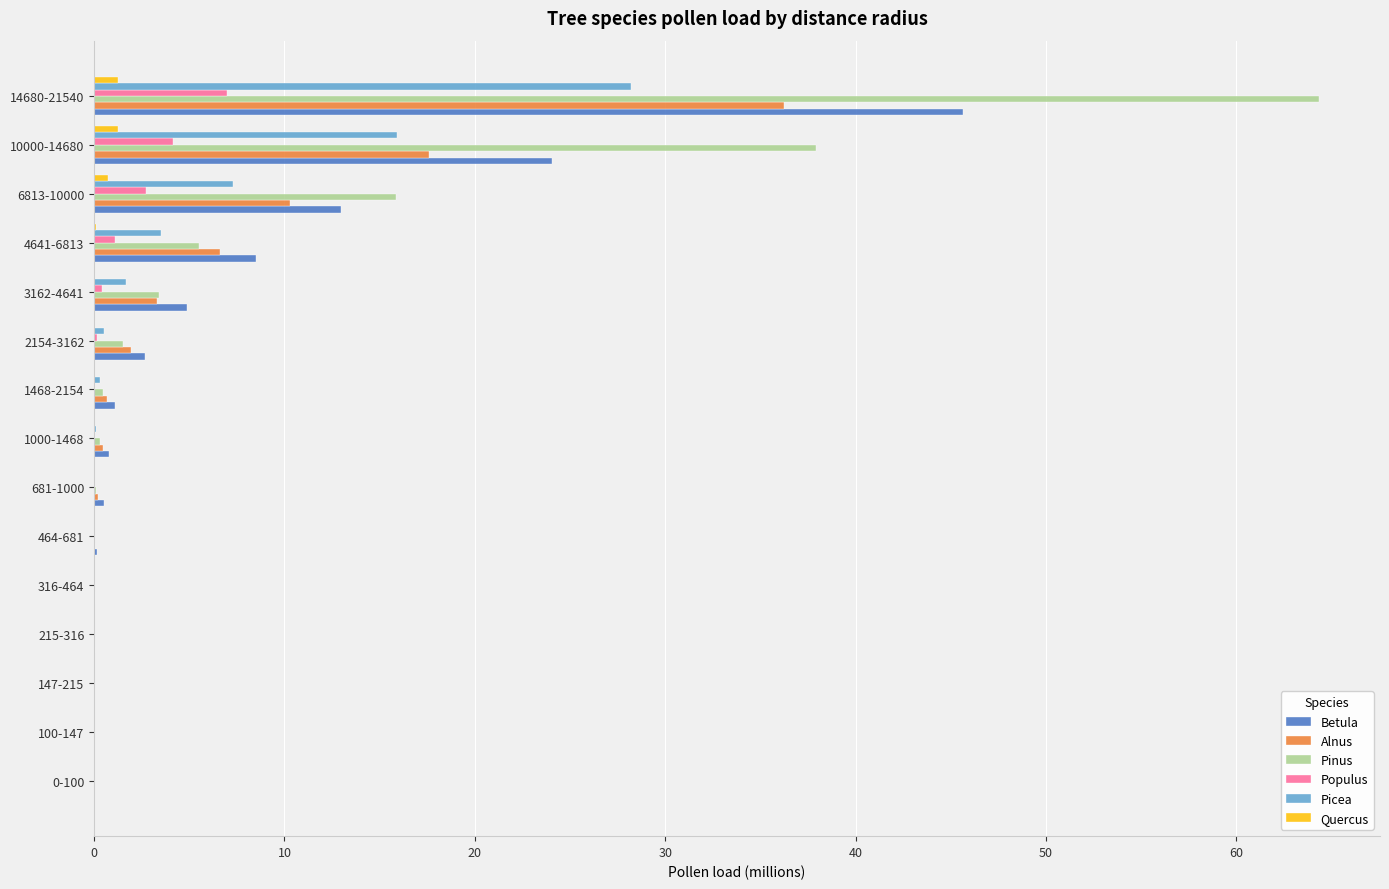

At which category is the sum across all series the highest?

14680-21540